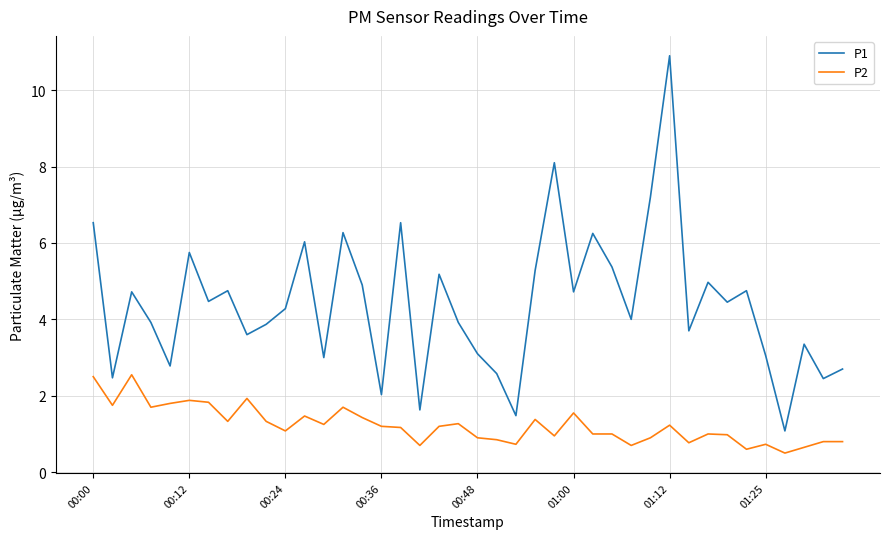

Which series has the largest total across all categories?

P1